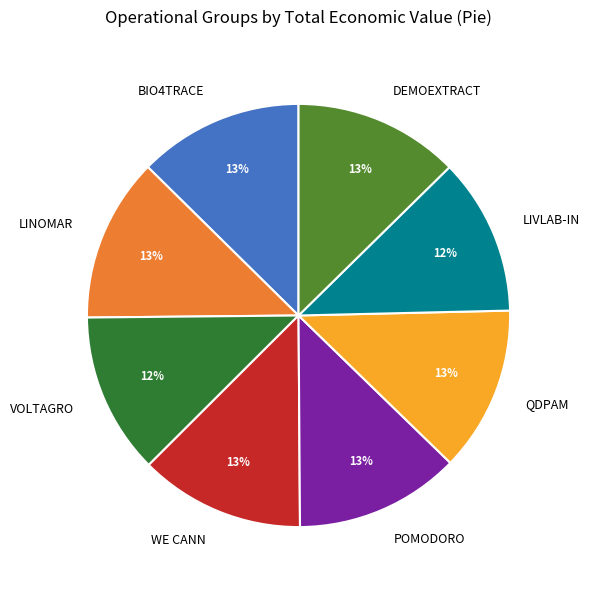

Between LIVLAB-IN and POMODORO, which is larger?

POMODORO